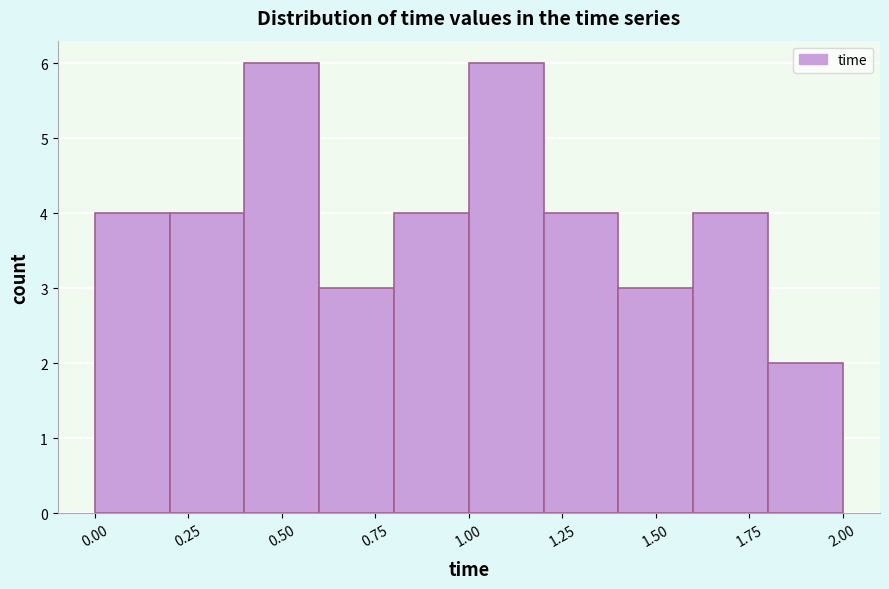

Reading left to right, list every bar in this chart as the range it spans on the x-axis followed by its height. The values are not printed on the chart, so give them approximately, as read against the axis.

0.0 to 0.2: 4
0.2 to 0.4: 4
0.4 to 0.6: 6
0.6 to 0.8: 3
0.8 to 1.0: 4
1.0 to 1.2: 6
1.2 to 1.4: 4
1.4 to 1.6: 3
1.6 to 1.8: 4
1.8 to 2.0: 2